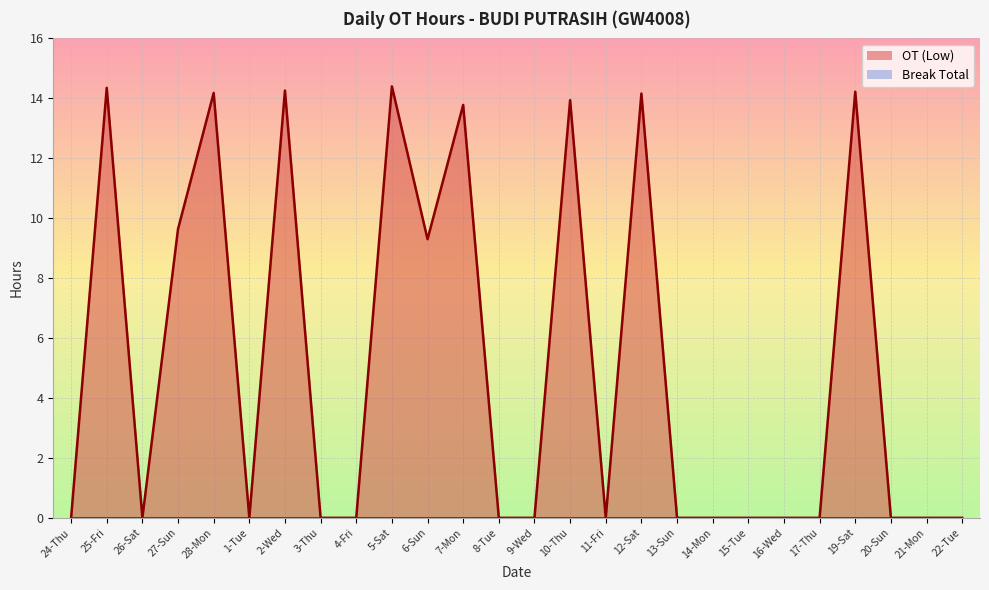

List the labels in order of Break Total line value, largest first.

24-Thu, 25-Fri, 26-Sat, 27-Sun, 28-Mon, 1-Tue, 2-Wed, 3-Thu, 4-Fri, 5-Sat, 6-Sun, 7-Mon, 8-Tue, 9-Wed, 10-Thu, 11-Fri, 12-Sat, 13-Sun, 14-Mon, 15-Tue, 16-Wed, 17-Thu, 19-Sat, 20-Sun, 21-Mon, 22-Tue